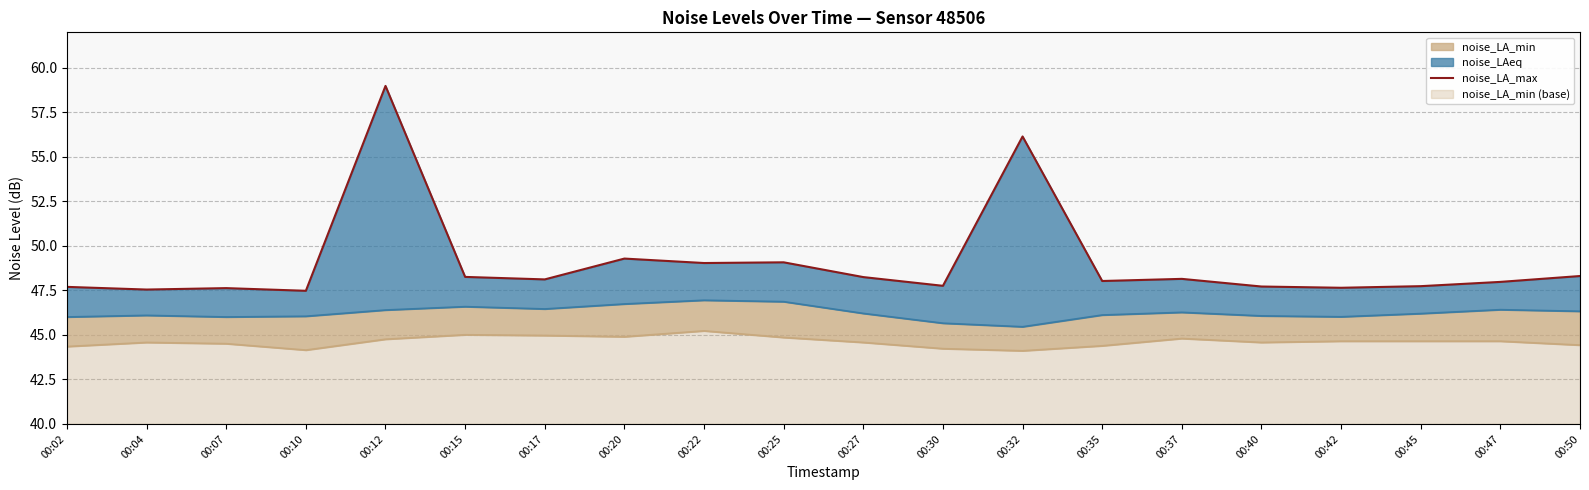

What is the change in value from 00:12 to 00:42?

-11.3